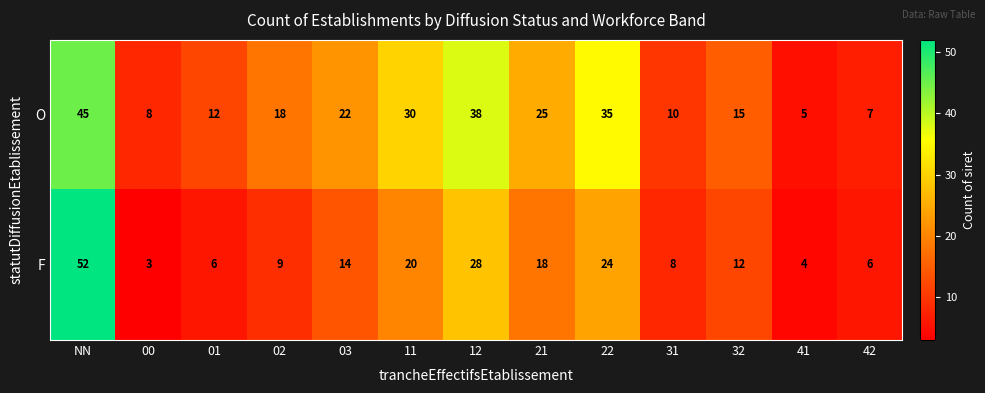

What is the maximum value shown in the chart?

52